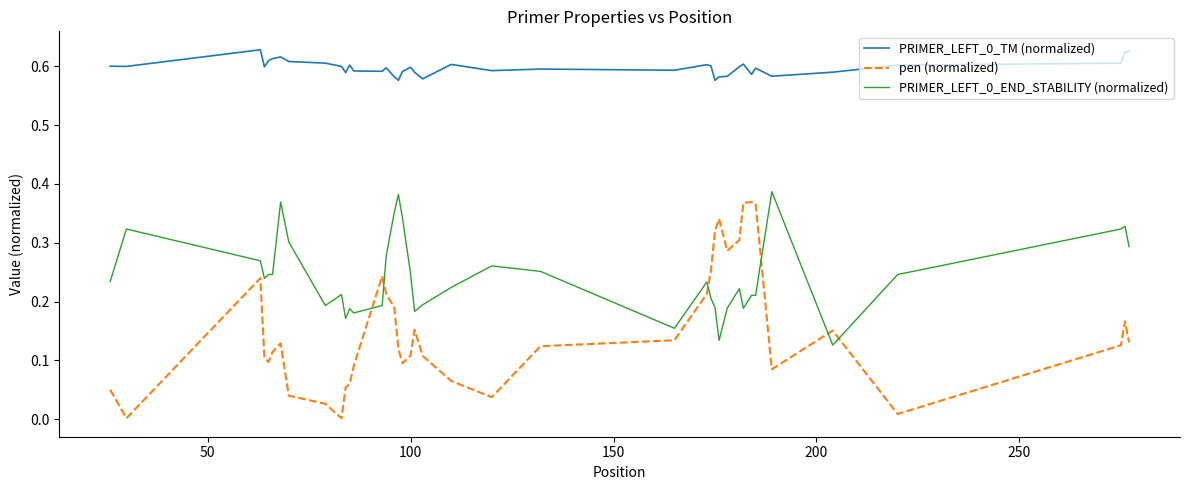

True or false: pen (normalized) and PRIMER_LEFT_0_TM (normalized) intersect in this chart.

False